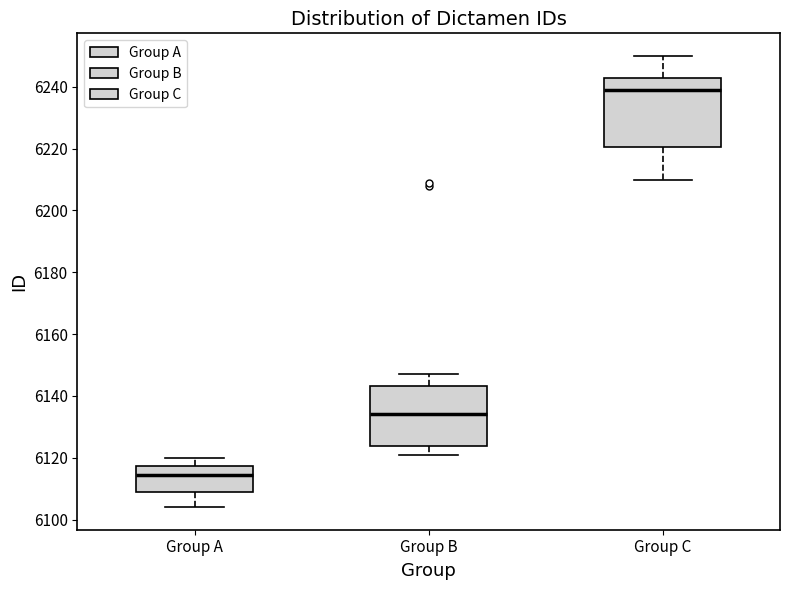

Reading left to right, transcribe this box plot: for each box, give where its median line is, the range the box spans, and where its two whiskers end, as read against the y-axis. The values are not printed on the chart, so give them approximately, as read against the axis.

Group A: median 6114, box 6108 to 6118, whiskers 6104 to 6120
Group B: median 6134, box 6124 to 6144, whiskers 6122 to 6148
Group C: median 6240, box 6220 to 6242, whiskers 6210 to 6250